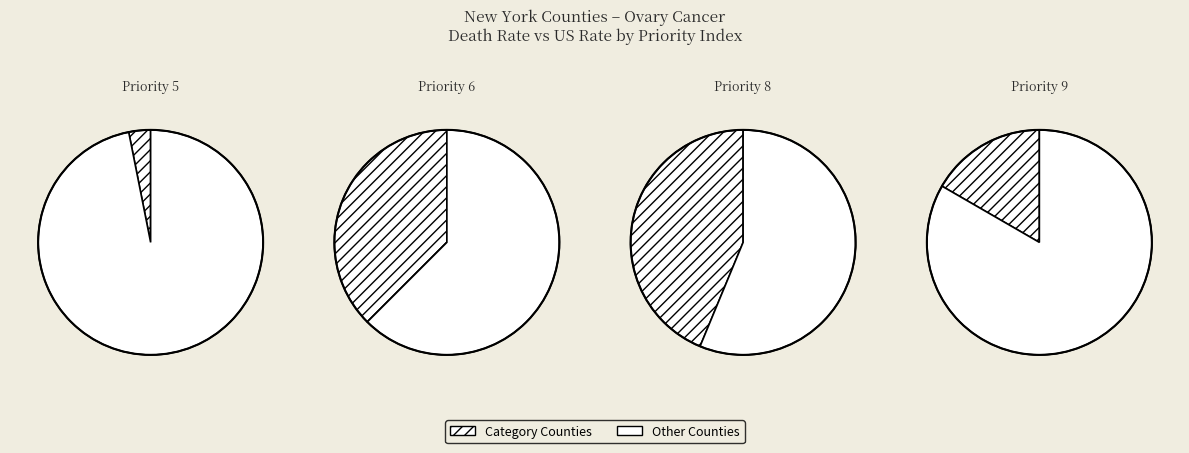

Is there any slice that represents more than half of the pie?

Yes